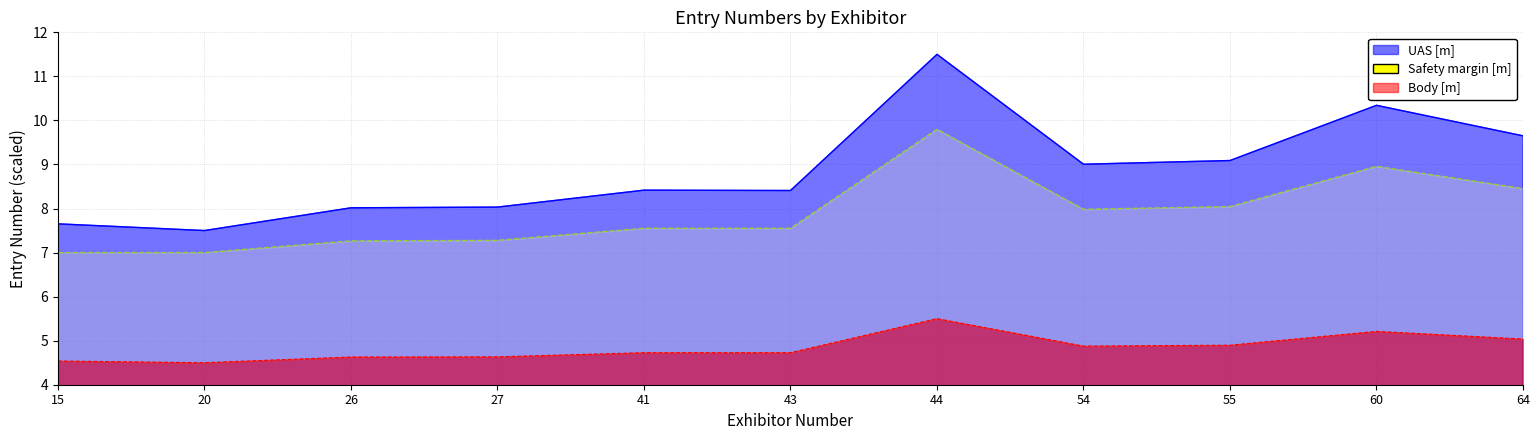

Which series has the largest total across all categories?

UAS [m]